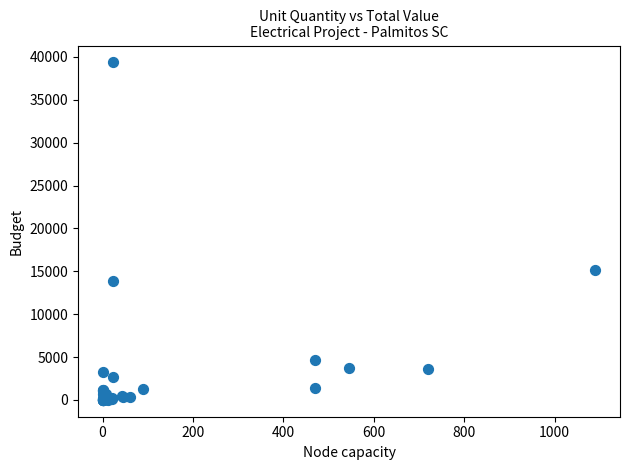

What Y value in the scatter plot is closest to 19683?

15107.4